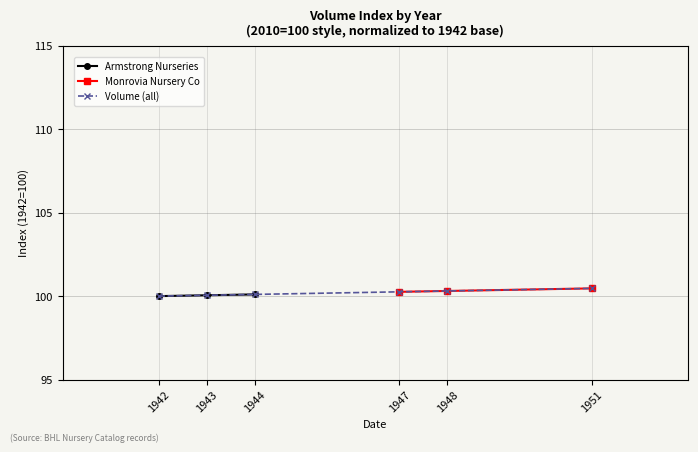

Rank the categories by value from highest to lowest.

1951, 1948, 1947, 1944, 1943, 1942